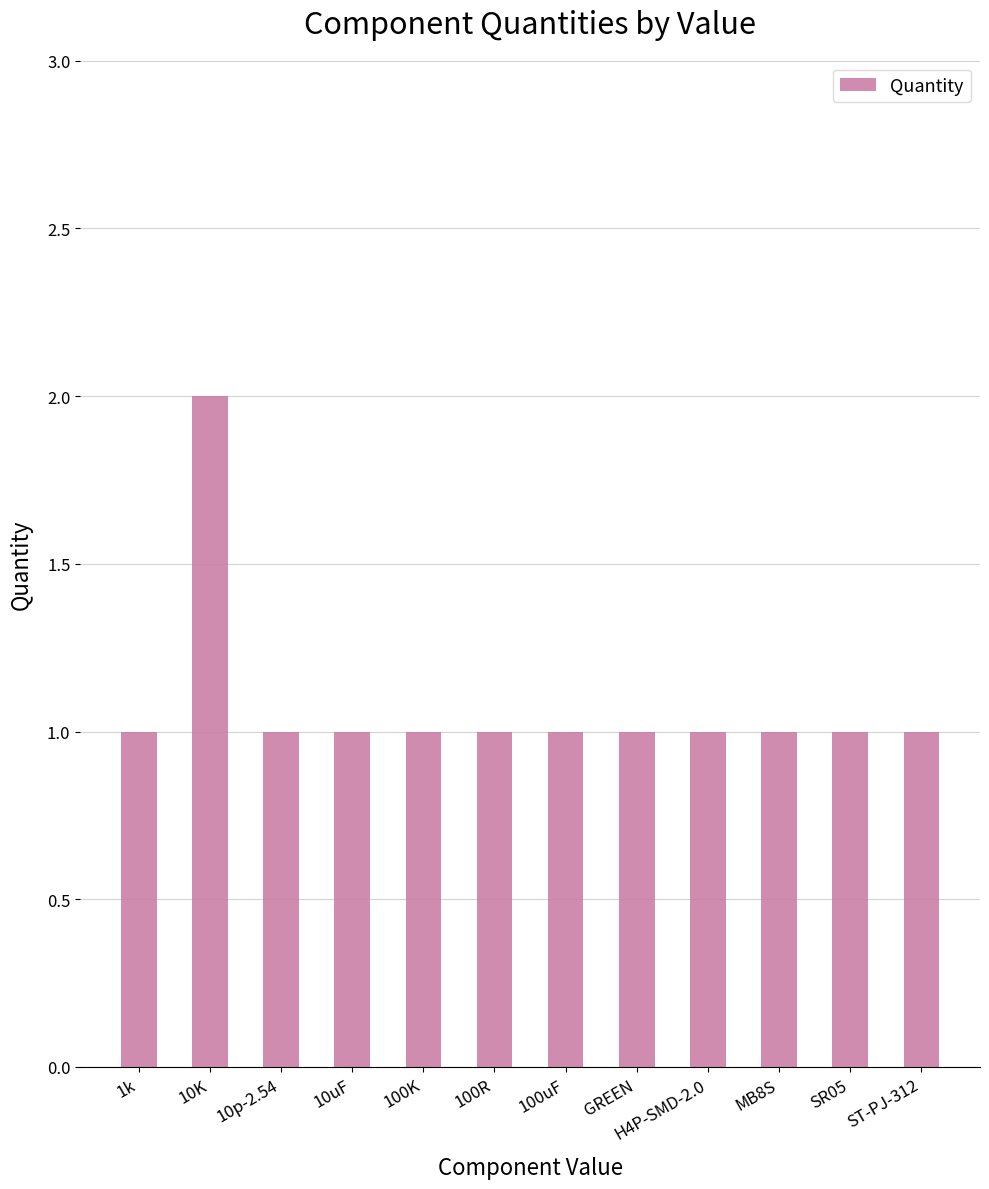

What is the sum of all values?

13